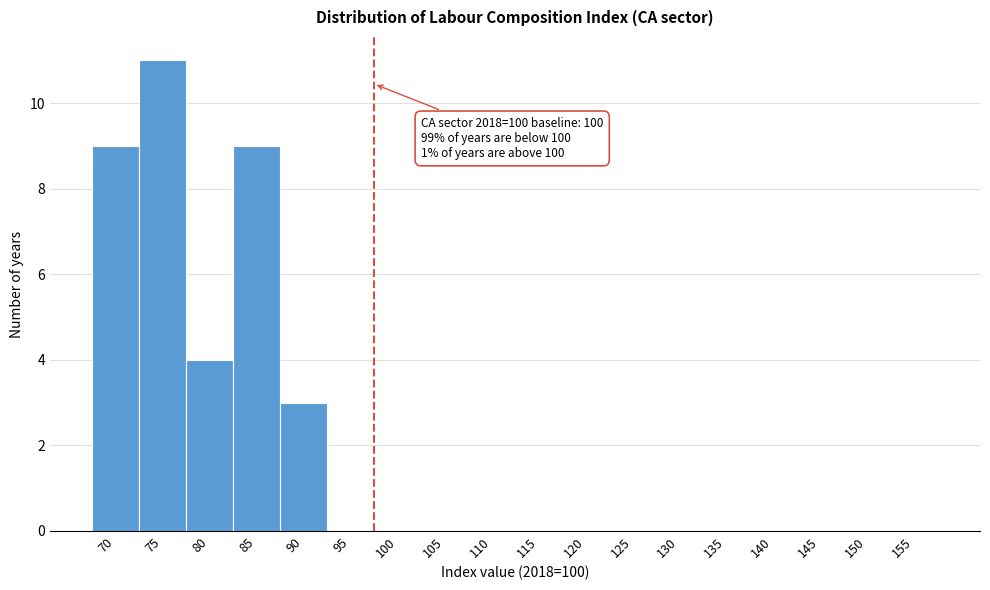

Reading right to left, what are all the values shown in this chart?

155=0	150=0	145=0	140=0	135=0	130=0	125=0	120=0	115=0	110=0	105=0	100=0	95=0	90=3	85=9	80=4	75=11	70=9